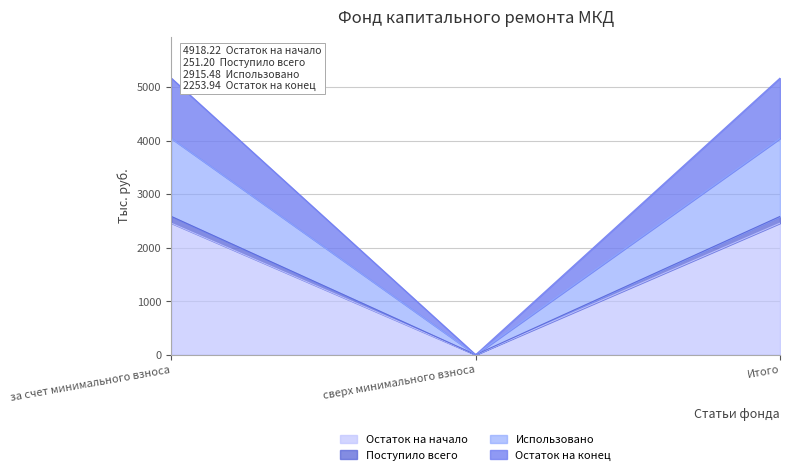

What is the maximum value for Остаток на начало?

2459.1